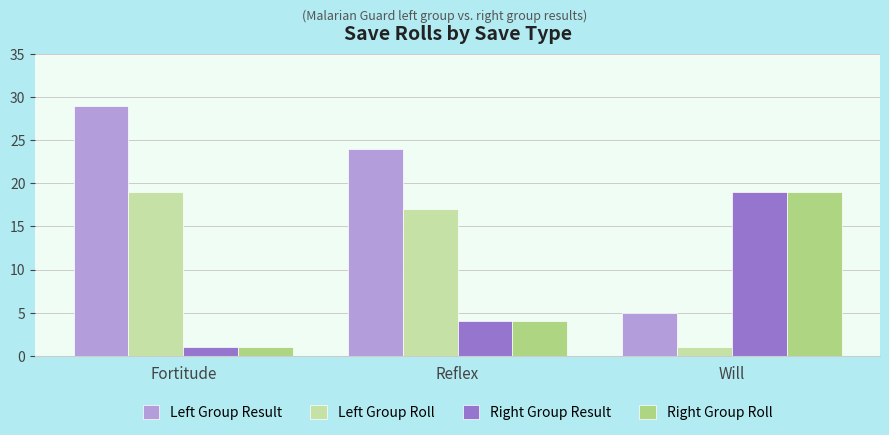

What is the difference between the highest and lowest values at Fortitude?

28